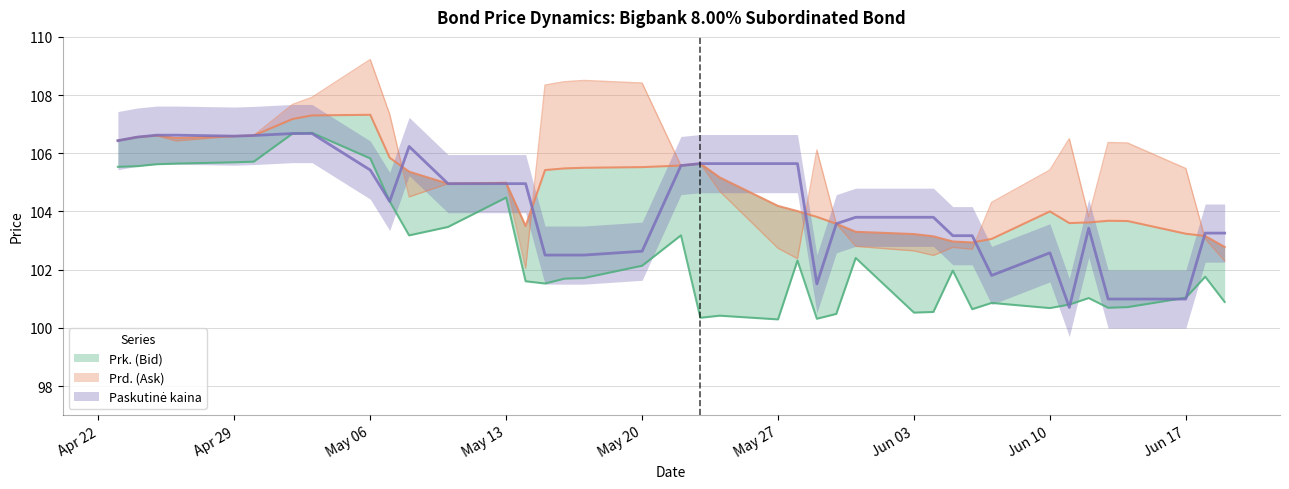

Reading left to right, list all the values displayed in this chart.

Prd. (Ask): 106.4	106.6	106.6	106.5	106.6	106.6	107.2	107.3	107.3	105.8	105.4	105.0	105.0	103.5	105.4	105.5	105.5	105.5	105.6	105.6	105.2	104.2	104.0	103.8	103.6	103.3	103.2	103.1	103.0	102.9	103.1	104.0	103.6	103.6	103.7	103.7	103.2	103.2	102.8
Prk. (Bid): 105.5	105.6	105.6	105.6	105.7	105.7	106.7	106.7	105.8	104.3	103.2	103.5	104.5	101.6	101.5	101.7	101.7	102.1	103.2	100.3	100.4	100.3	102.3	100.3	100.5	102.4	100.5	100.5	102.0	100.6	100.9	100.7	100.8	101.0	100.7	100.7	101.0	101.8	100.9
Paskutinė kaina: 106.4	106.6	106.6	106.6	106.6	106.6	106.7	106.7	105.4	104.3	106.2	105.0	105.0	105.0	102.5	102.5	102.5	102.6	105.6	105.6	105.6	105.6	105.6	101.5	103.6	103.8	103.8	103.8	103.2	103.2	101.8	102.6	100.7	103.4	101.0	101.0	101.0	103.3	103.3